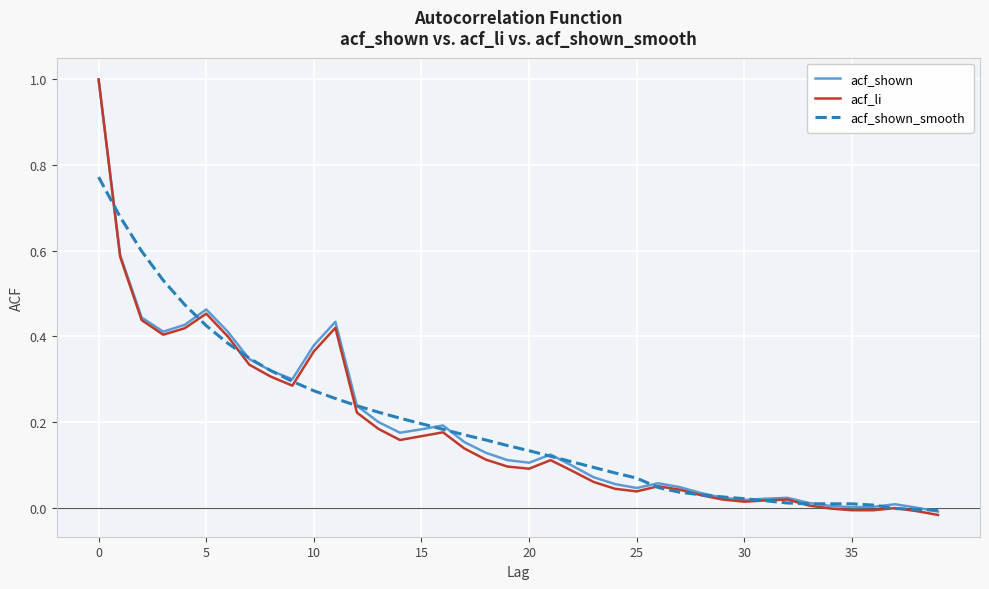

True or false: acf_shown and acf_shown_smooth intersect in this chart.

True